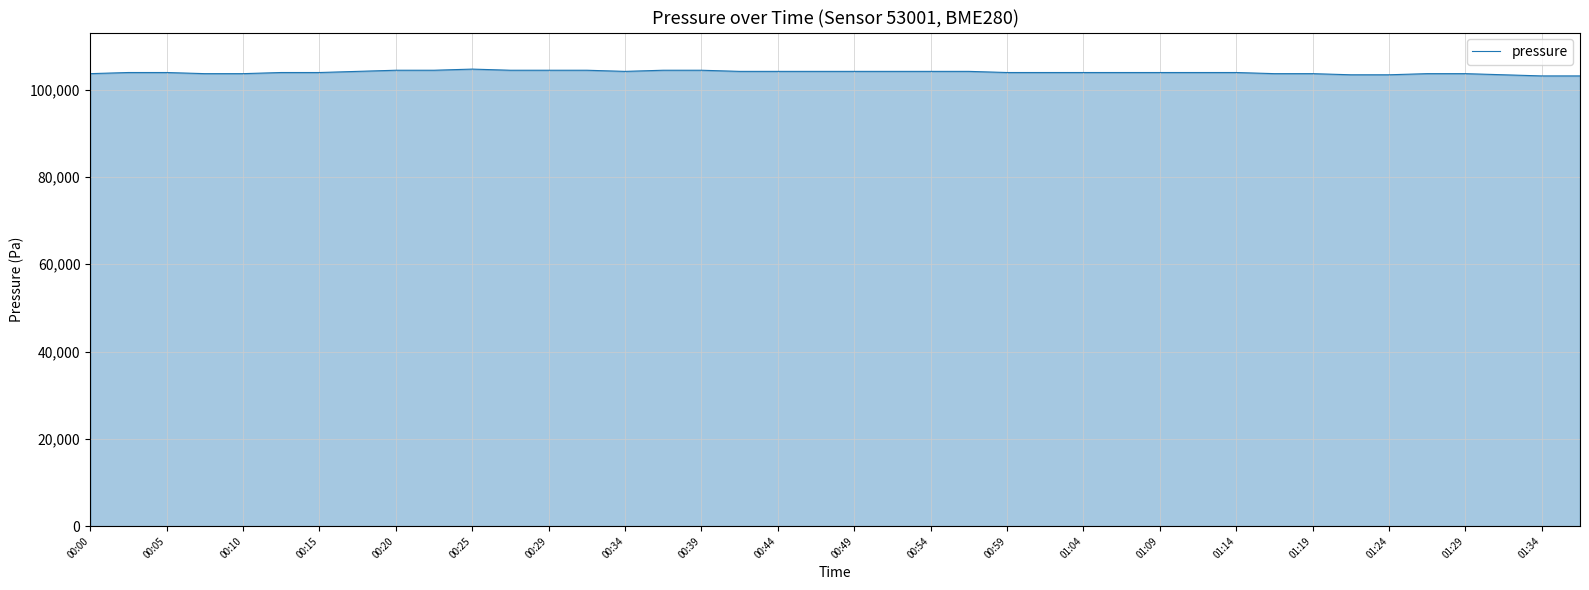

What is the greatest value displayed?

104699.3